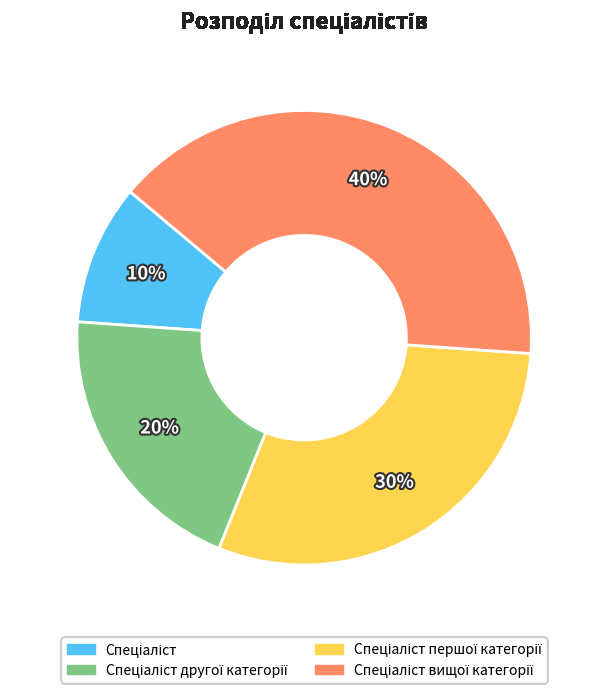

How many slices are in this pie chart?

4